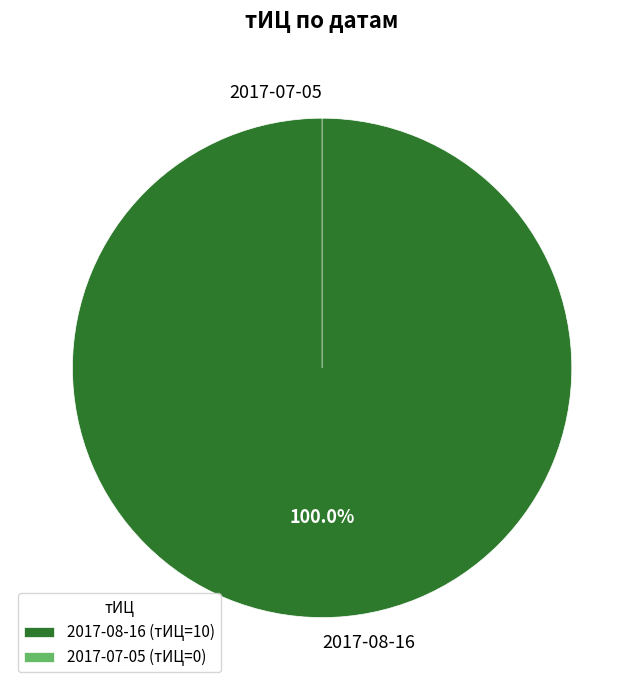

Which category has the biggest portion of the pie?

2017-08-16